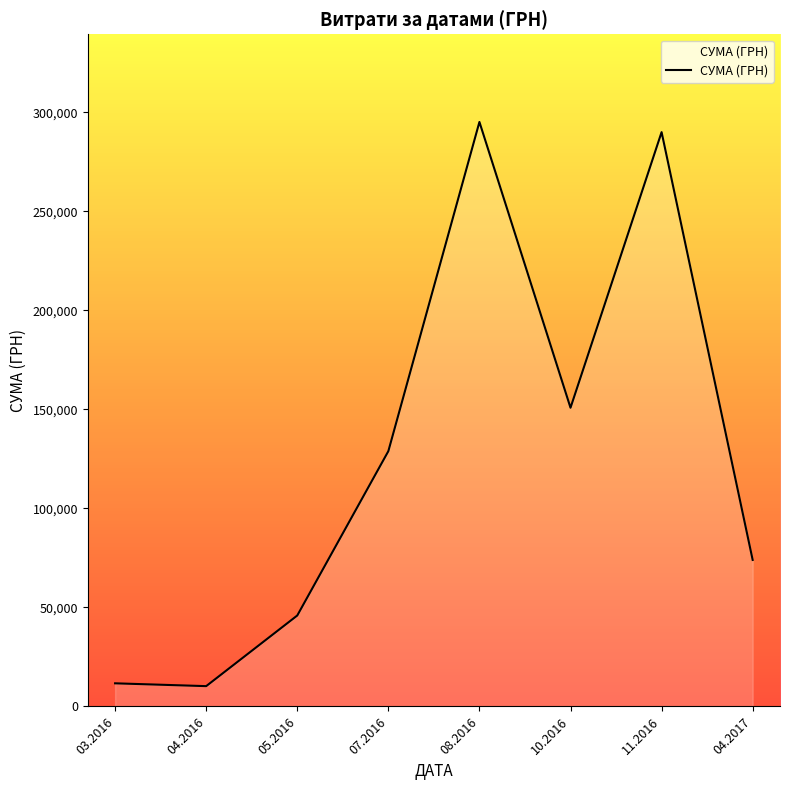

What is the maximum value shown in the chart?

295142.5